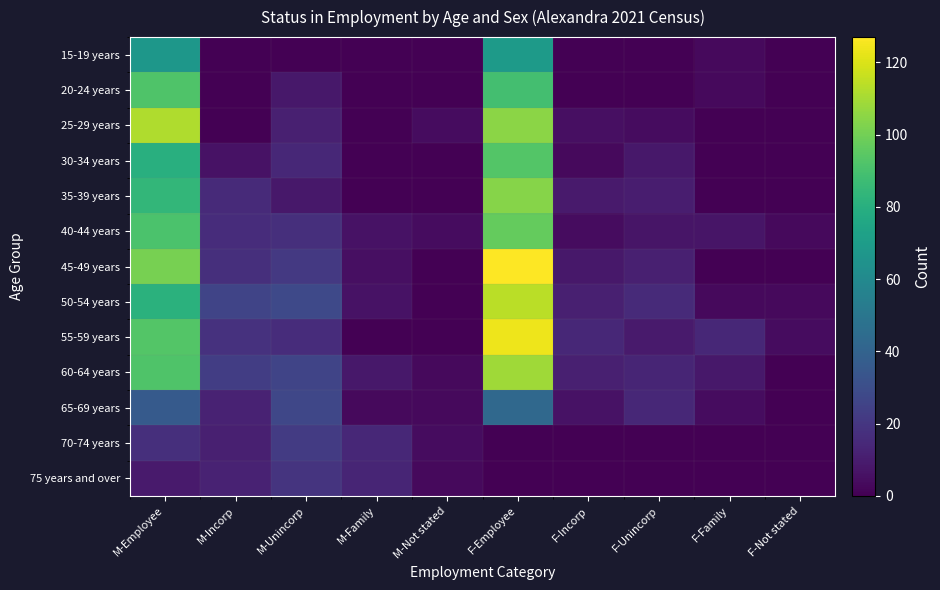

Which series changed the most between M-Unincorp and M-Family?

65-69 years